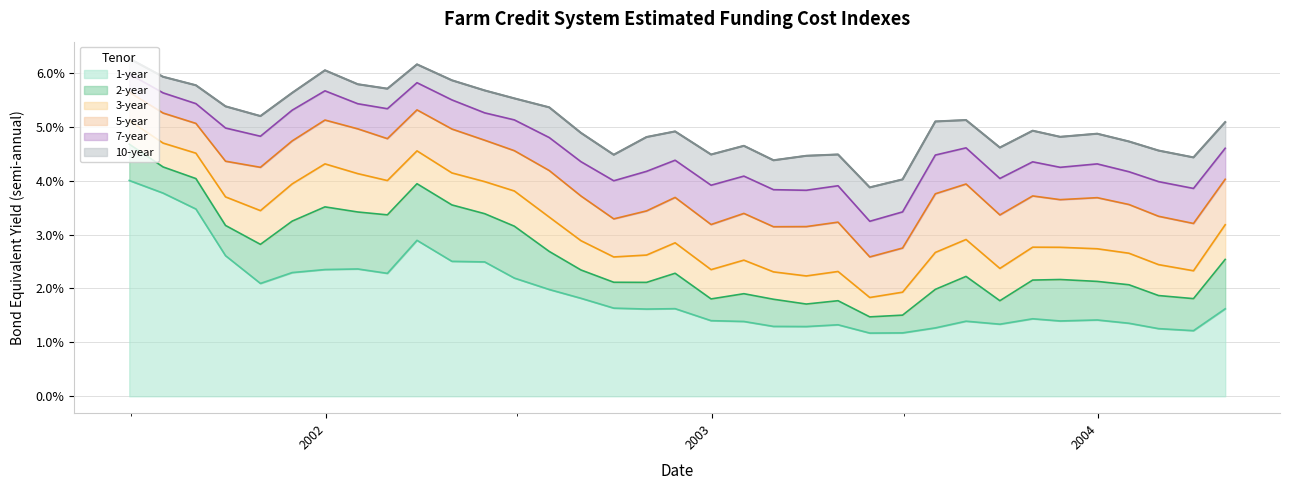

Does the chart have visible grid lines?

Yes